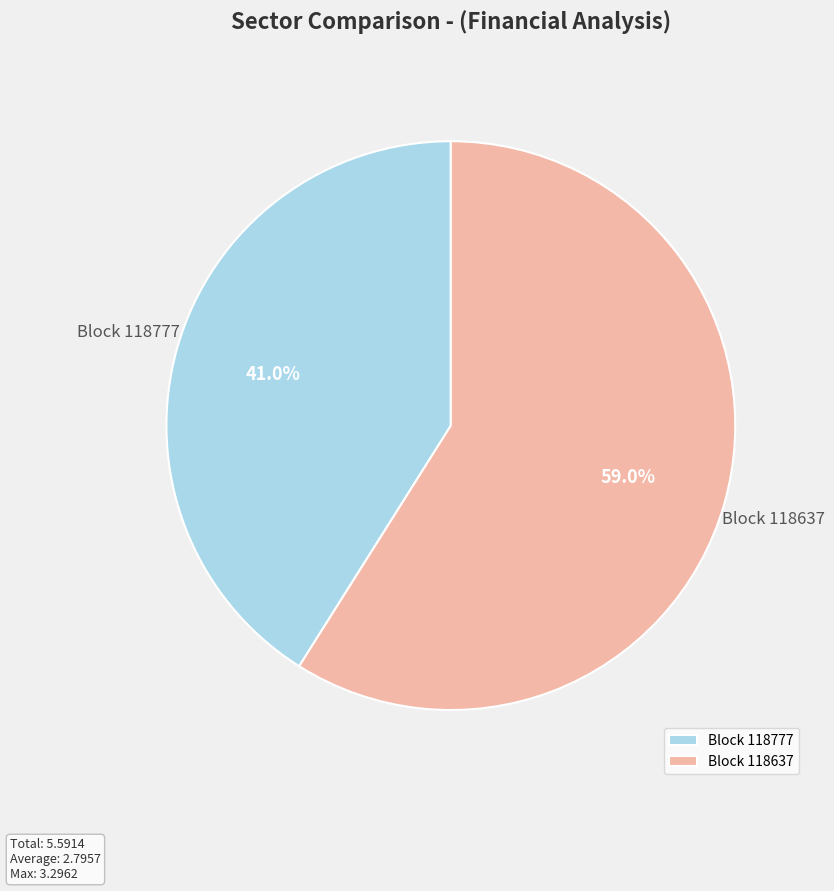

Is there any slice that represents more than half of the pie?

Yes